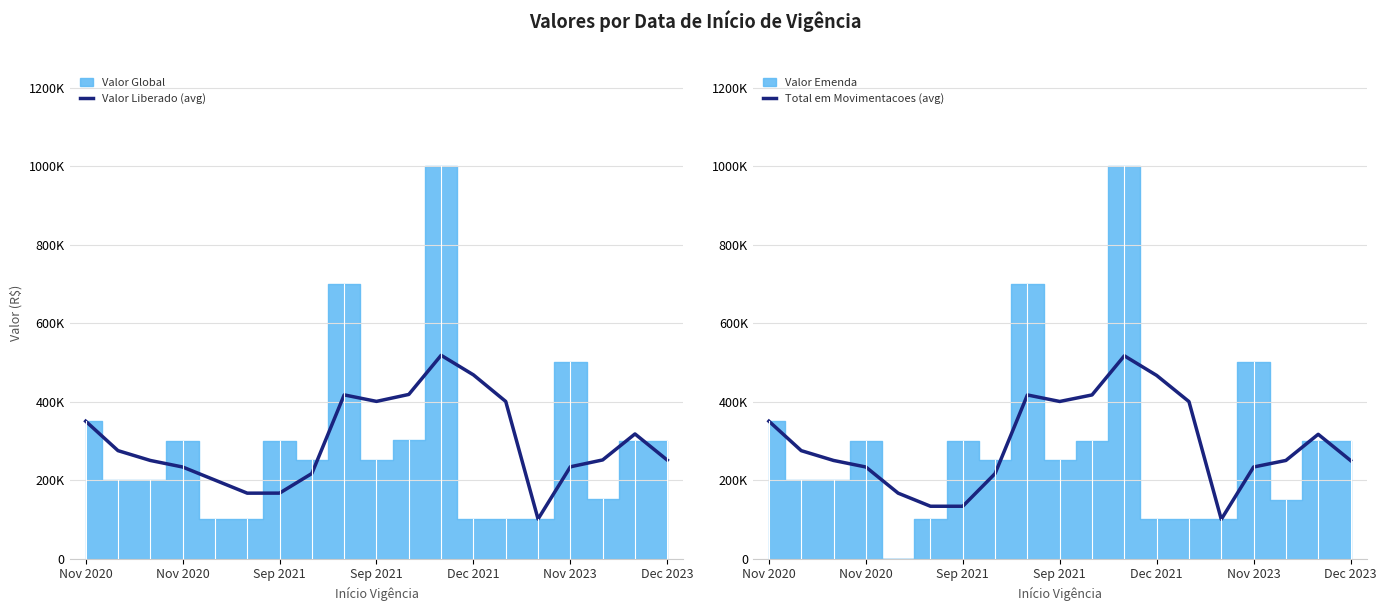

Between Sep 2021 and 7, which series saw the biggest shift?

Total em Movimentacoes (avg)